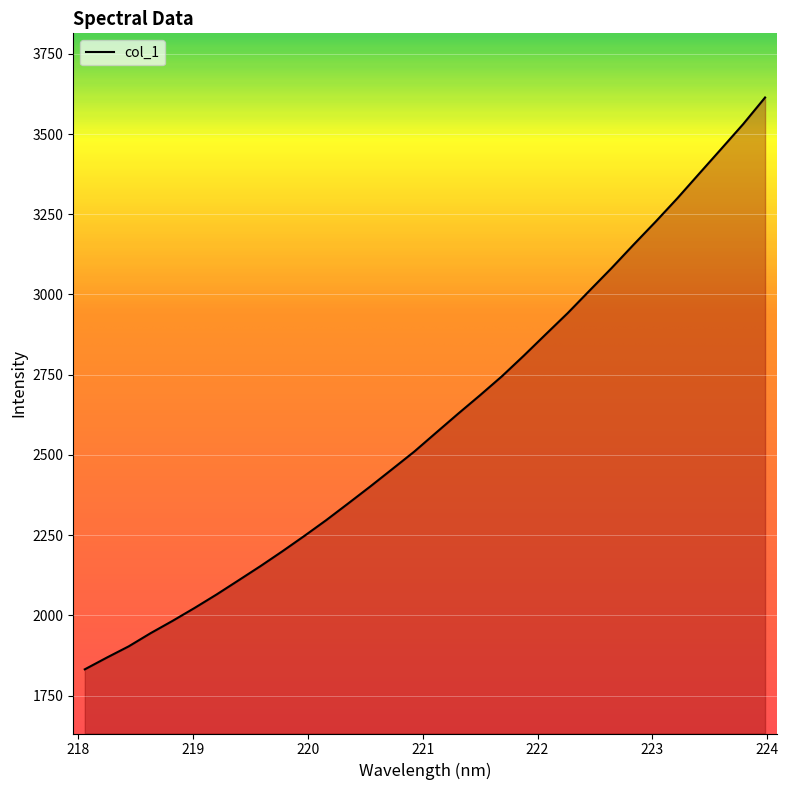

What is the maximum value shown in the chart?

3613.9